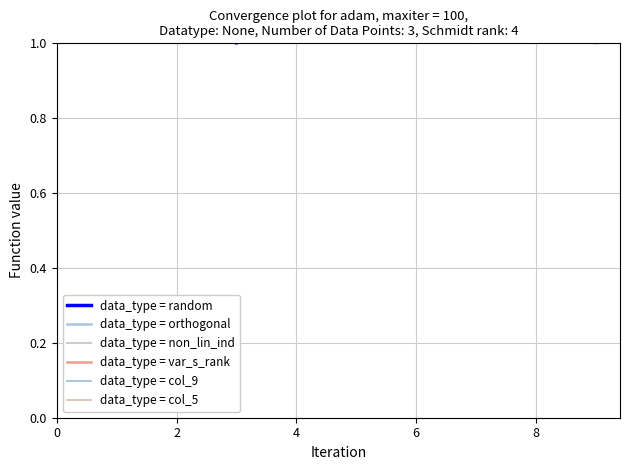

At which label does data_type = col_9 reach its minimum?

6